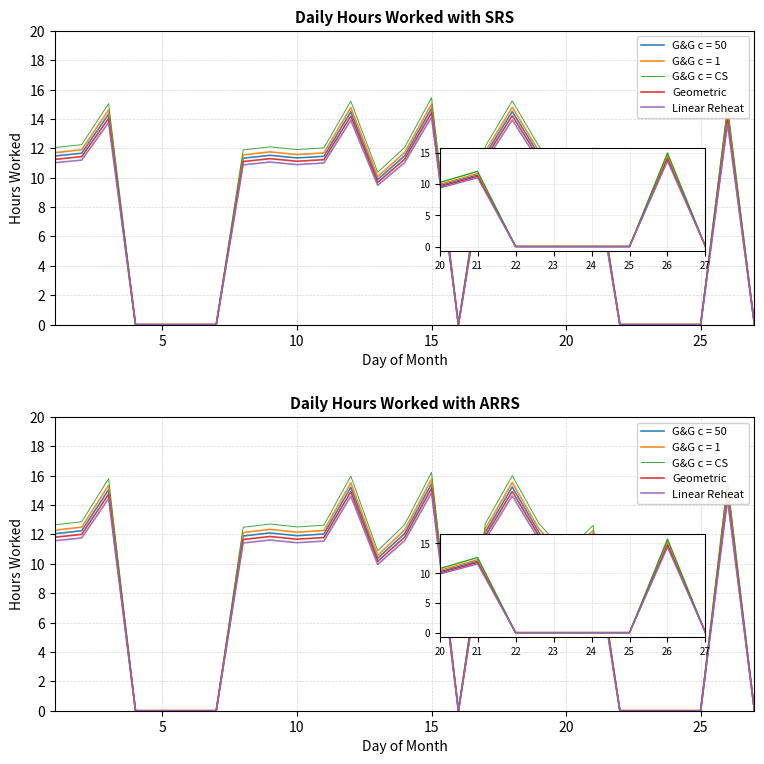

How many interior local peaks does the G&G c = CS series have?

7